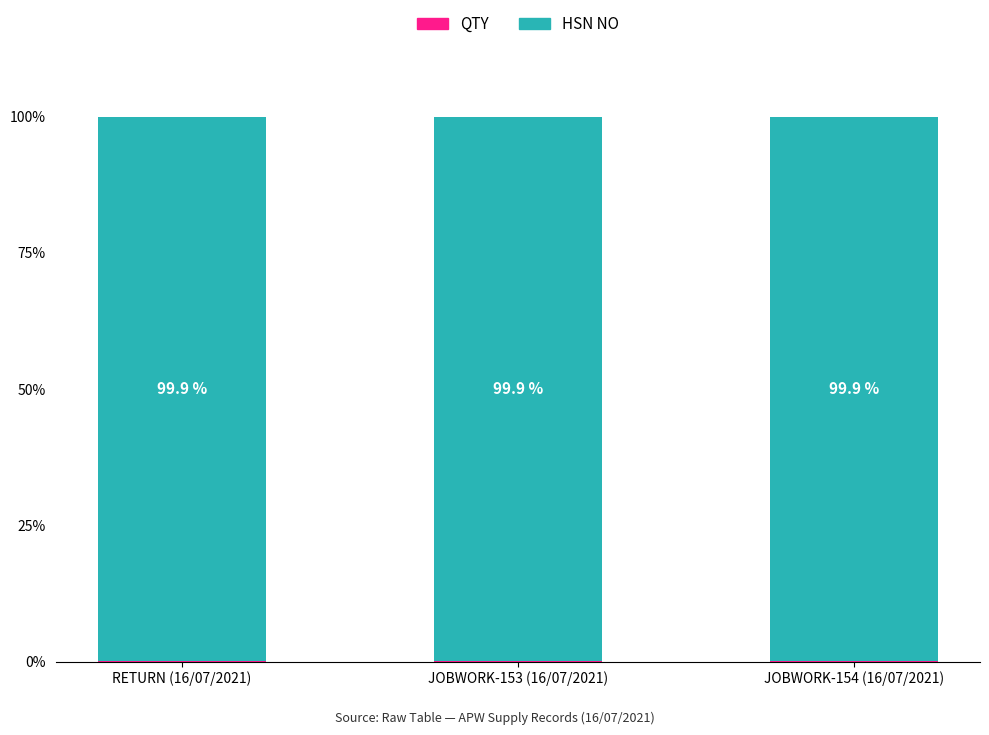

What is the total value across all series at RETURN (16/07/2021)?

100.0